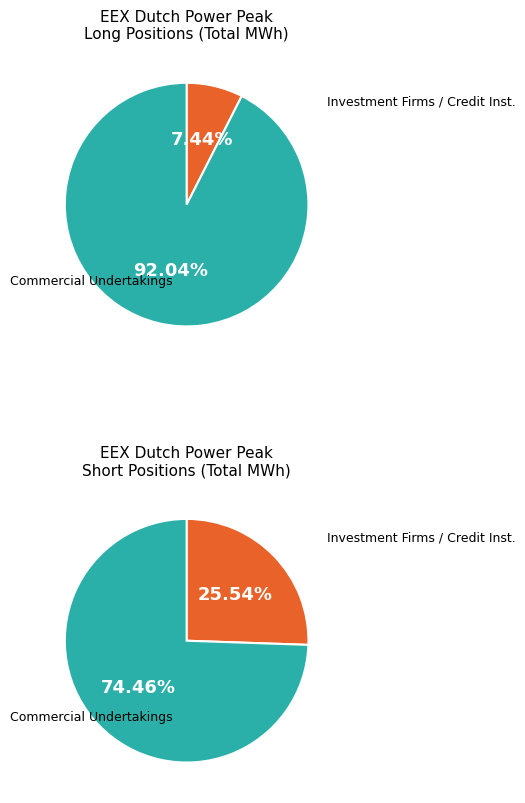

At Investment Firms or credit institutions, list the series in order from smallest to largest.

Long, Short